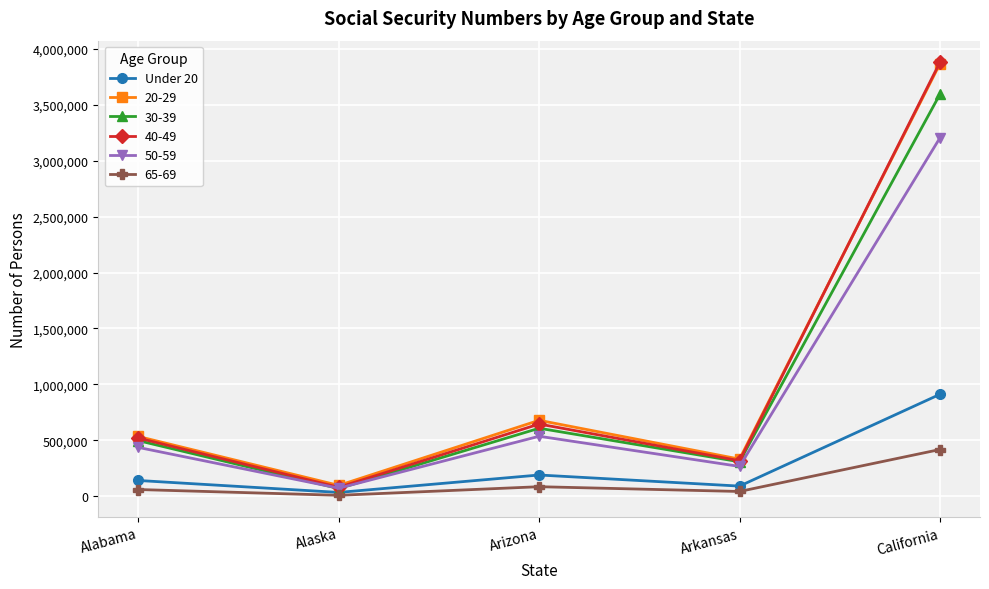

Is this an area chart (filled region under the line)?

No